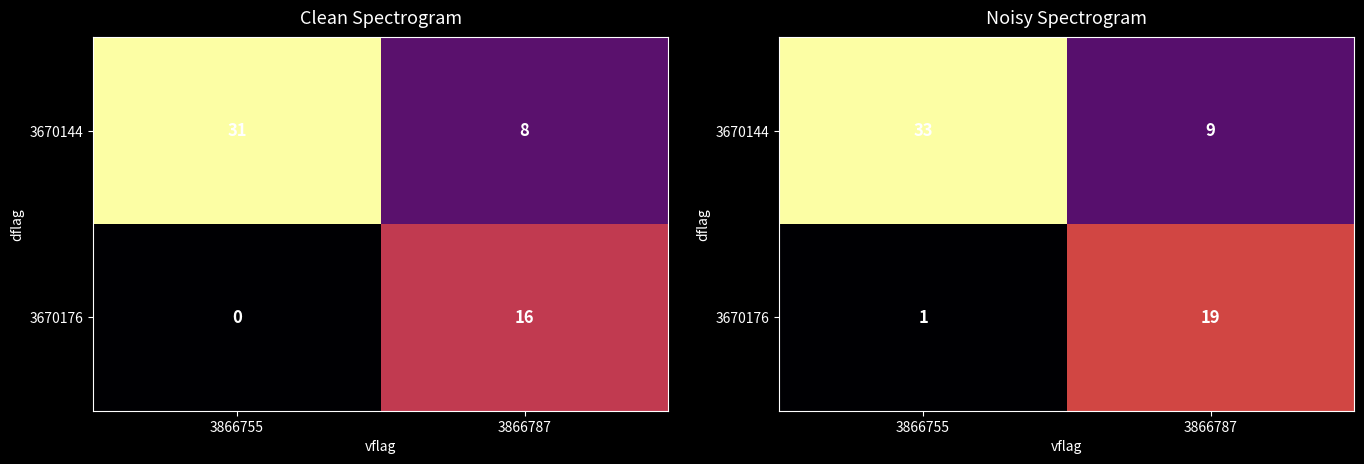

Which series has the largest range (max minus min)?

3670144